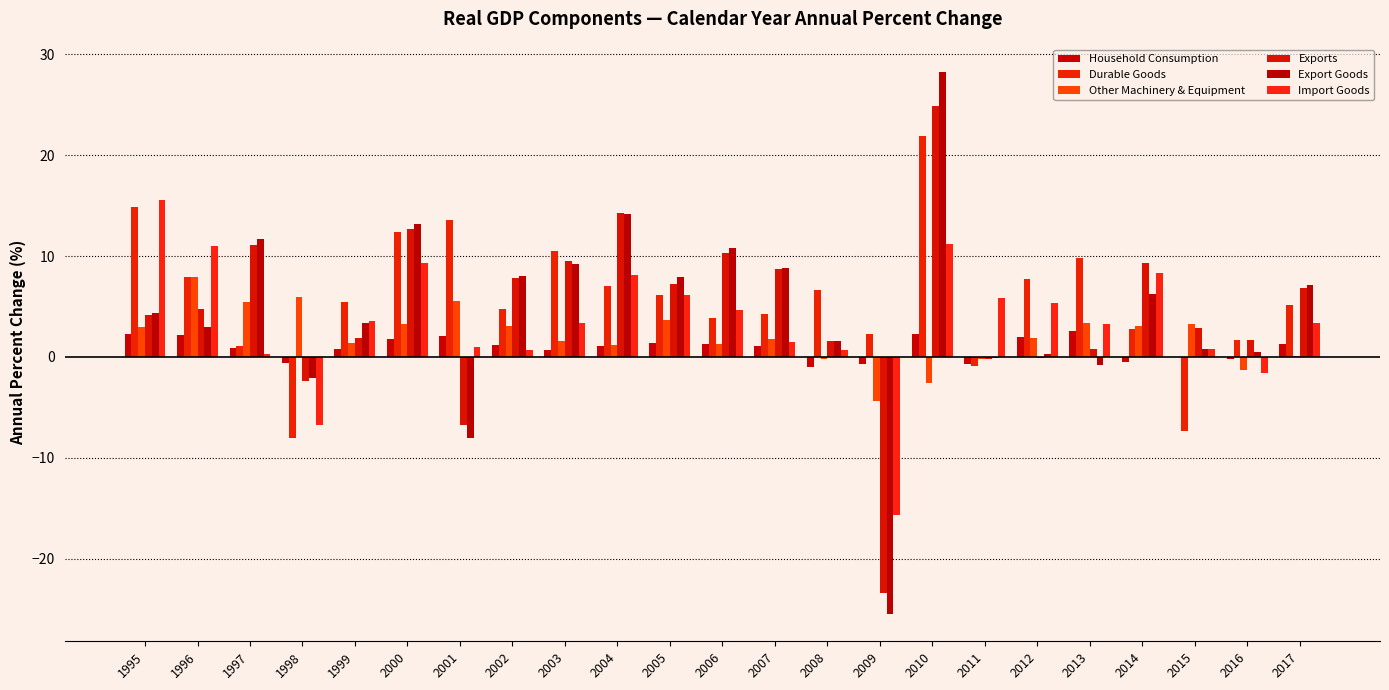

What is the minimum value shown in the chart?

-25.5